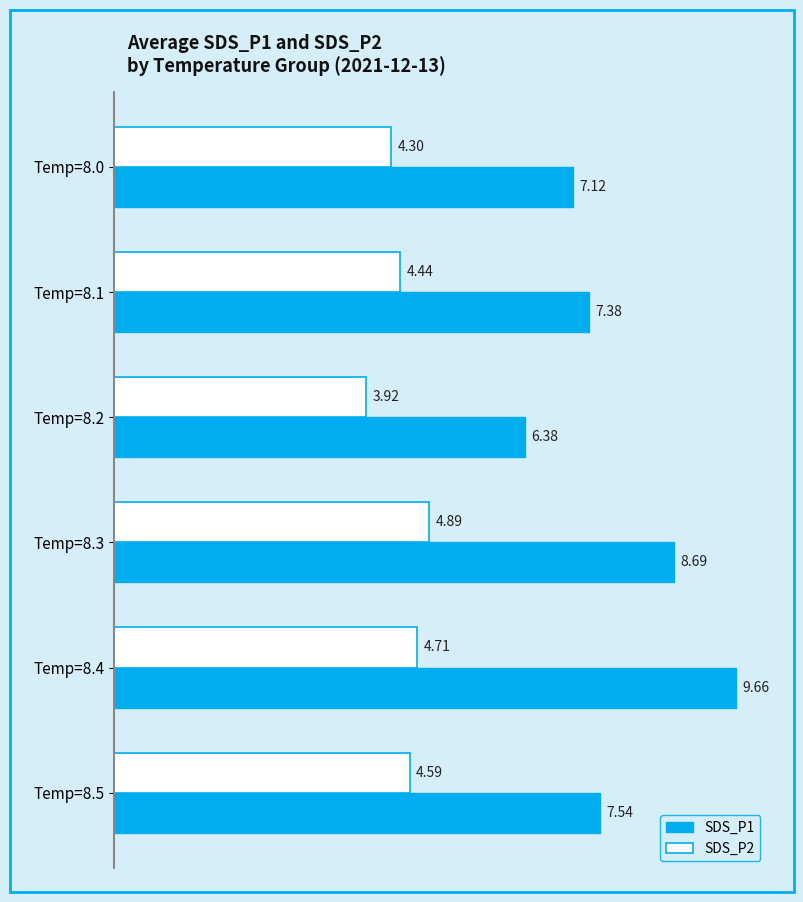

Which series has the widest spread of values?

SDS_P1